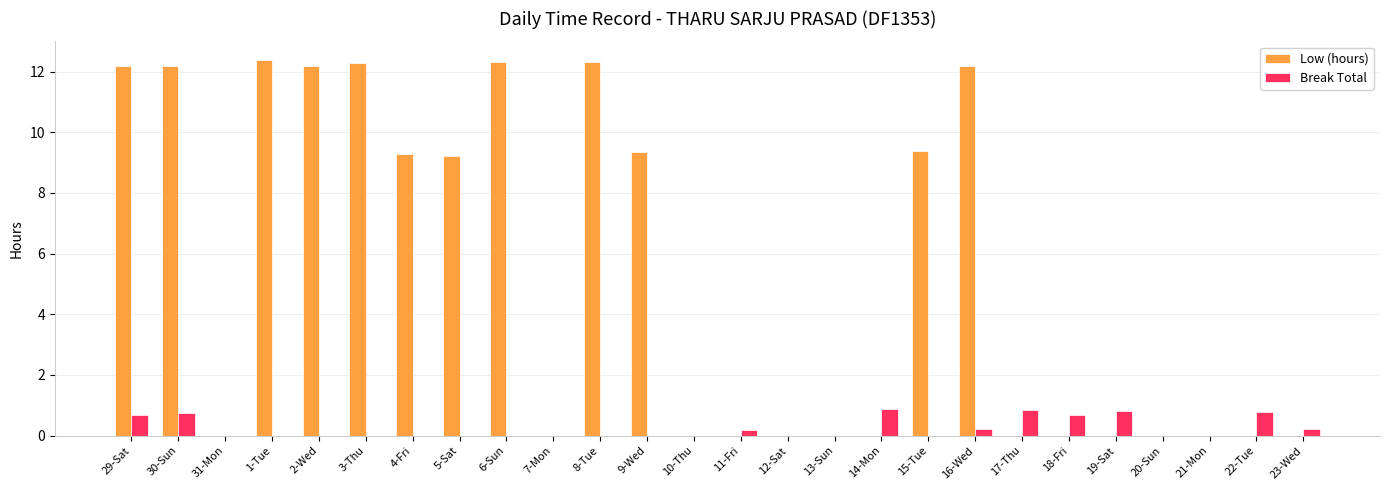

The value of Low (hours) at 29-Sat is 6.6. True or false?

False